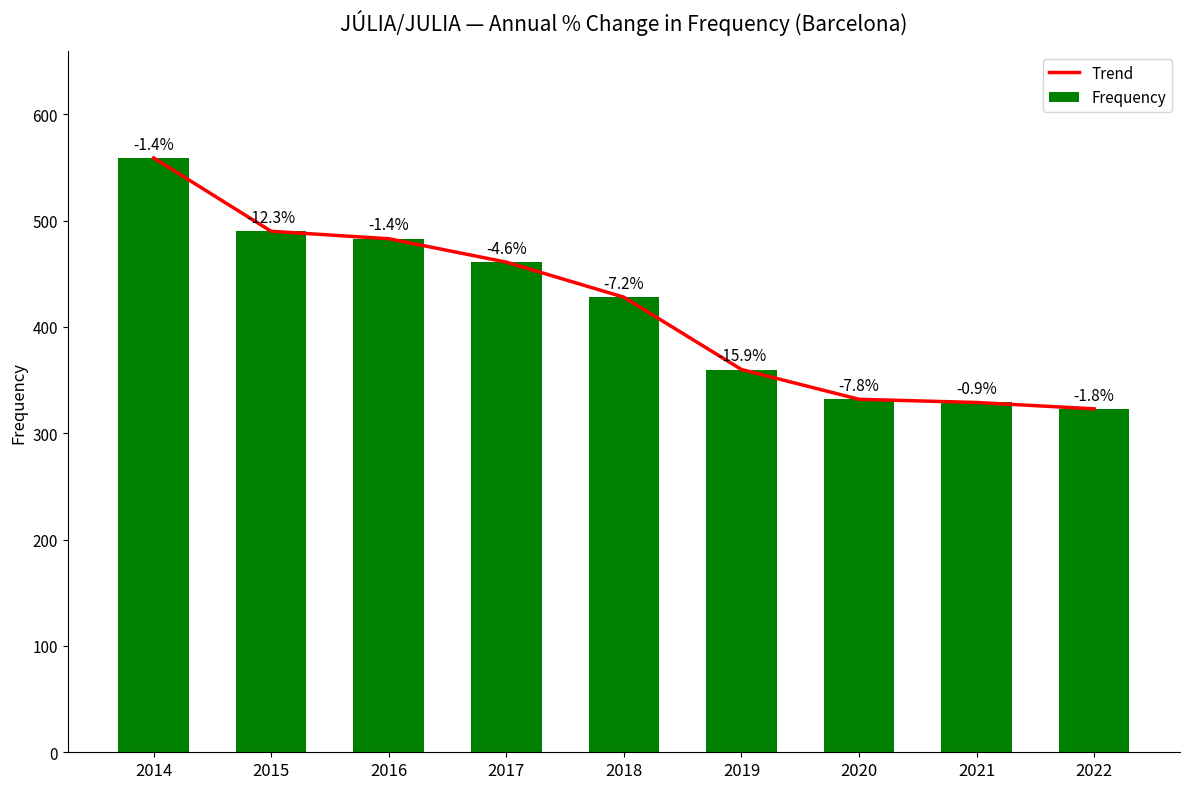

How many distinct data groups are displayed?

2